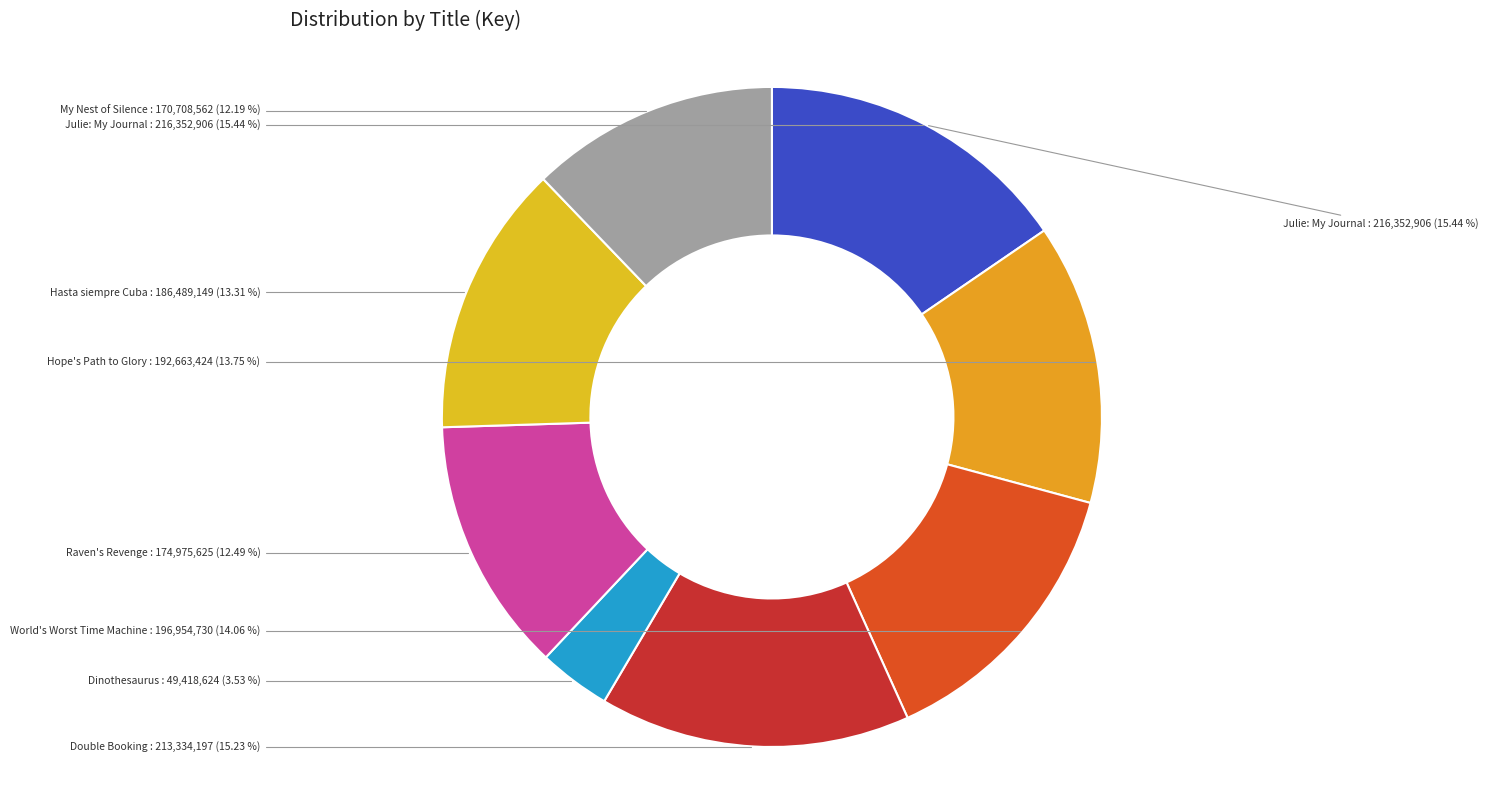

To the nearest percent, what is the difference between the largest and smallest slice percentages?

12%